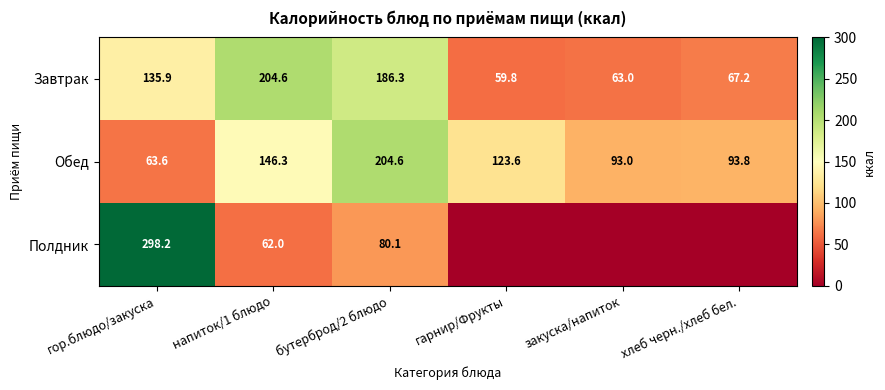

Is it true that Полдник equals 298.2 at гор.блюдо/закуска?

True